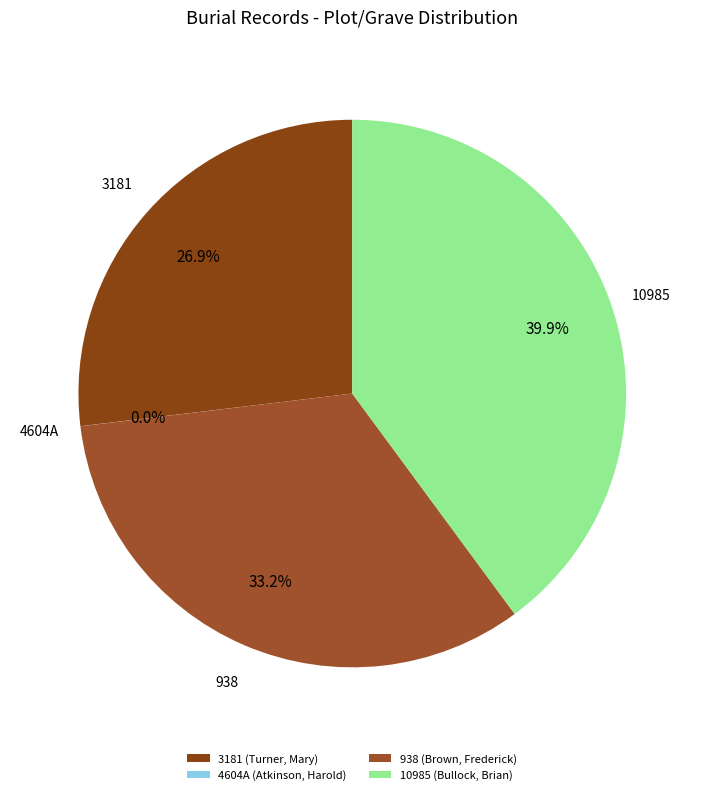

What portion of the pie excludes 10985?

60.1%